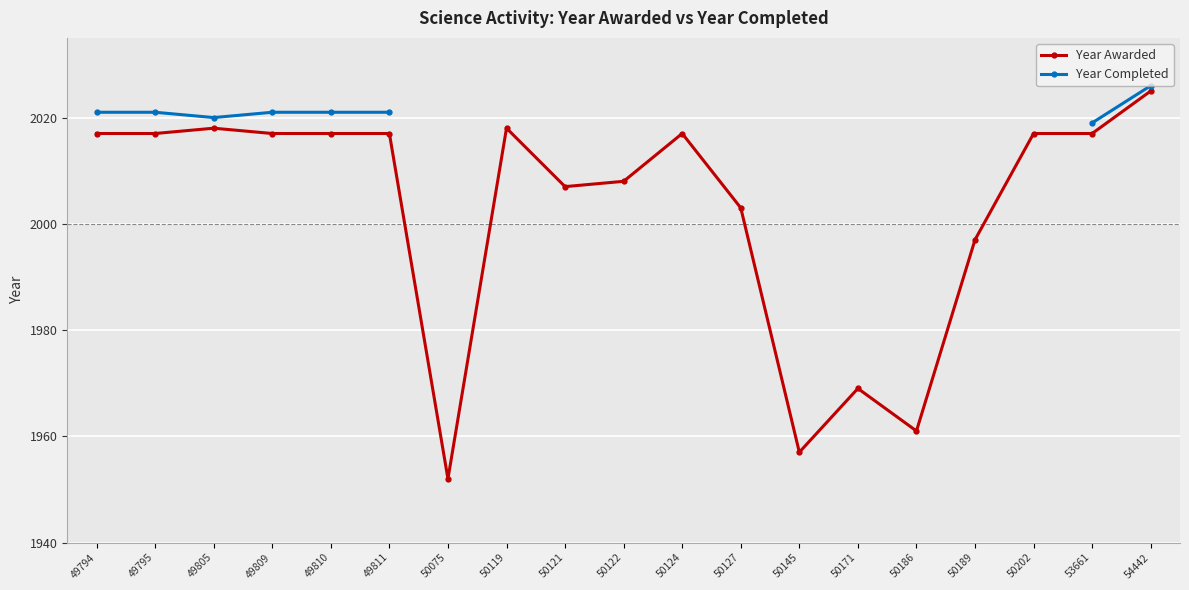

At which label is Year Awarded closest to 1988?

50189